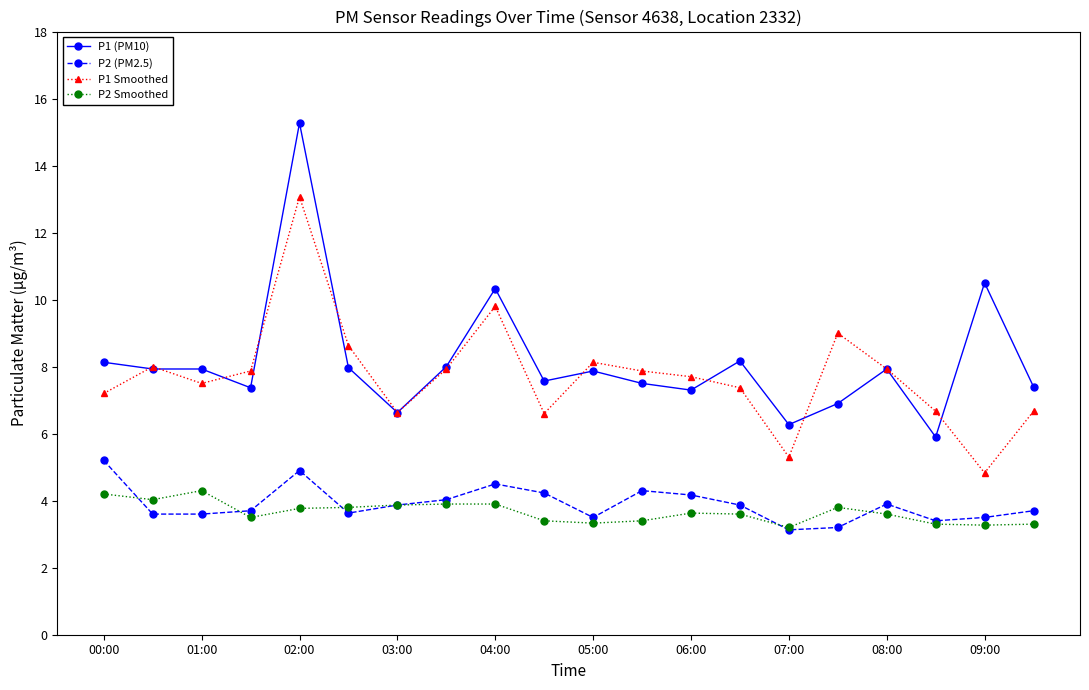

What is the greatest value displayed?

15.3